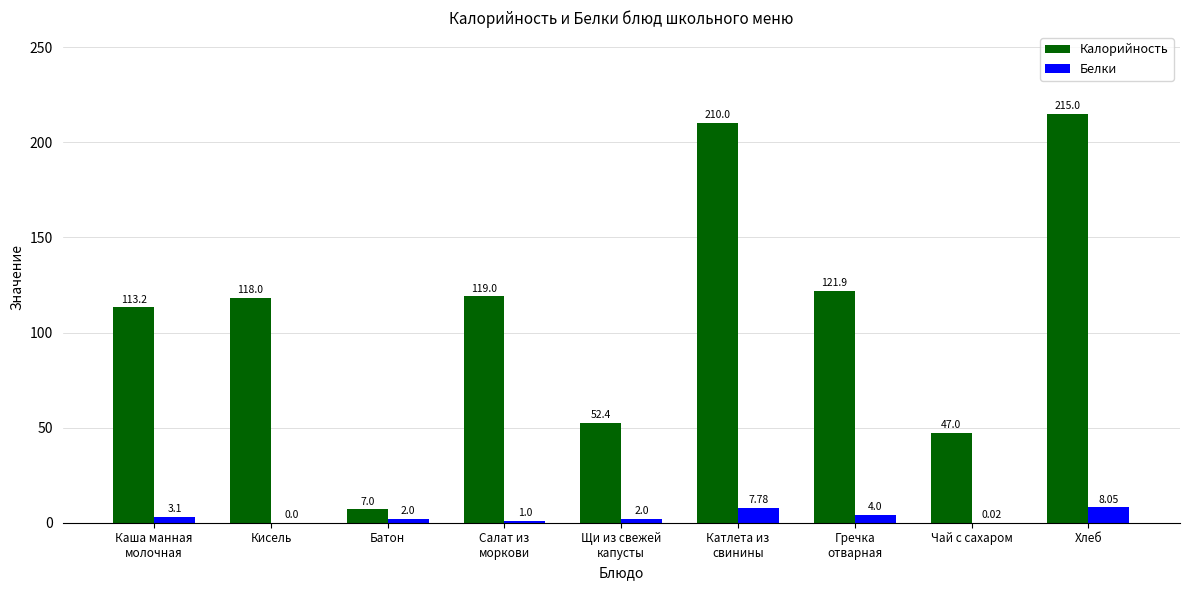

Is the value of Белки at Чай с сахаром greater than the value of Калорийность at Хлеб?

No